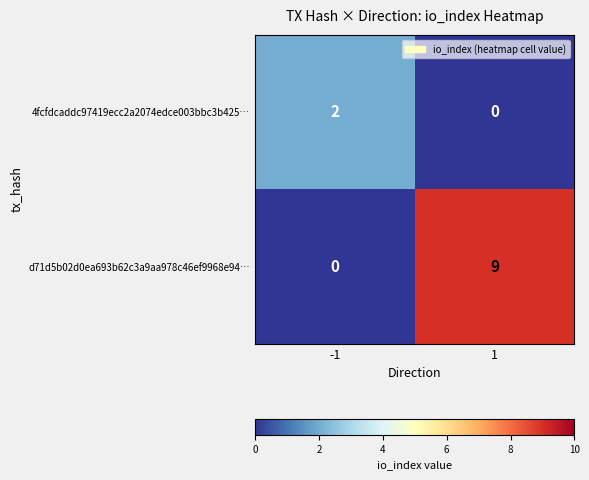

List the series in order of their overall mean, lowest first.

4fcfdcaddc97419ecc2a2074edce003bbc3b425…, d71d5b02d0ea693b62c3a9aa978c46ef9968e94…